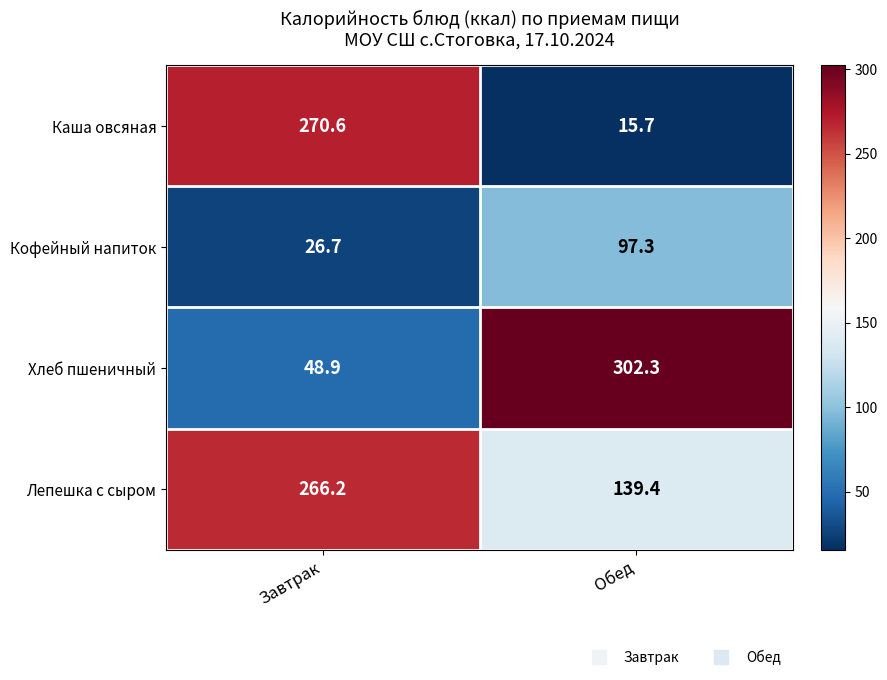

Which series changed the most between Завтрак and Обед?

Каша овсяная